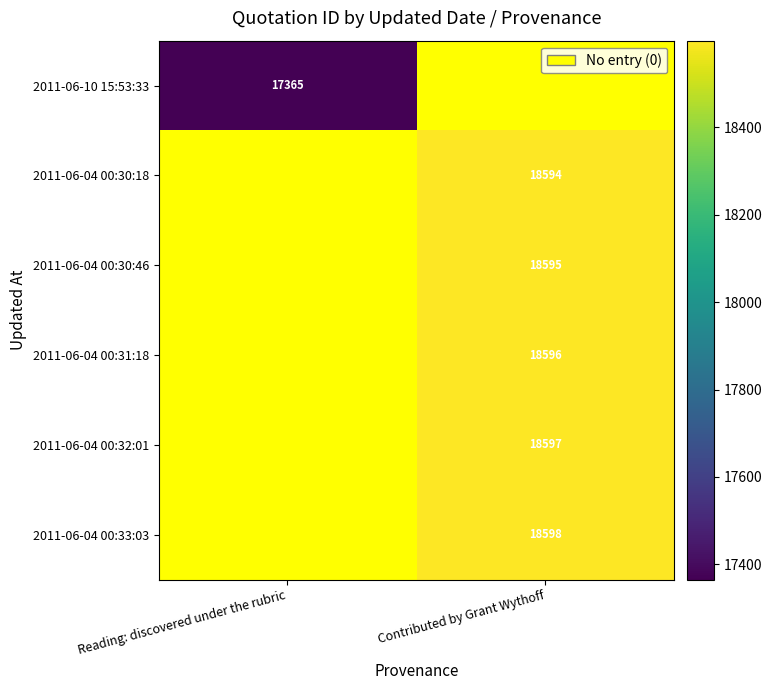

The value of 2011-06-04 00:30:46 at Contributed by Grant Wythoff is 18595. True or false?

True